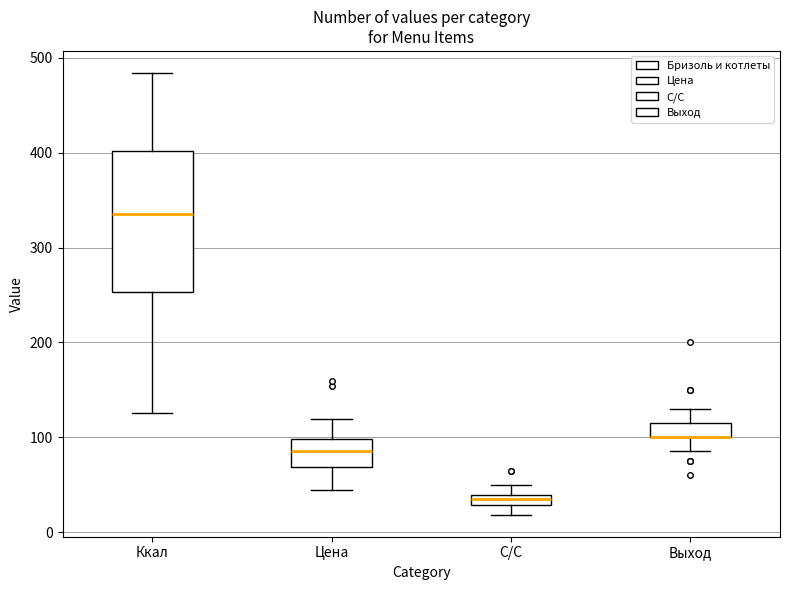

Where does the upper whisker of the box for С/С end on the y-axis? The values are not printed on the chart, so give them approximately, as read against the axis.

50